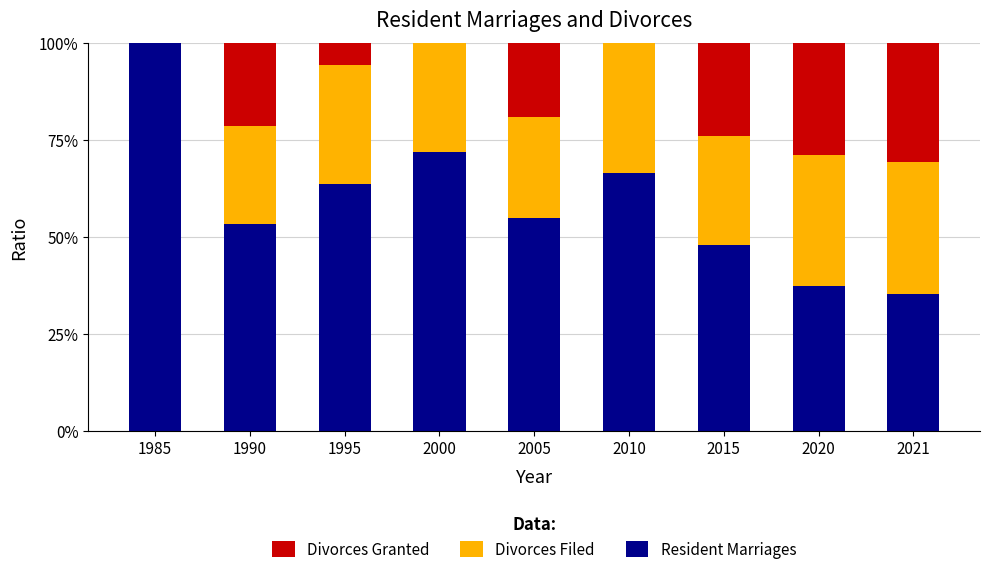

Are the bars grouped side by side (vs. stacked)?

No